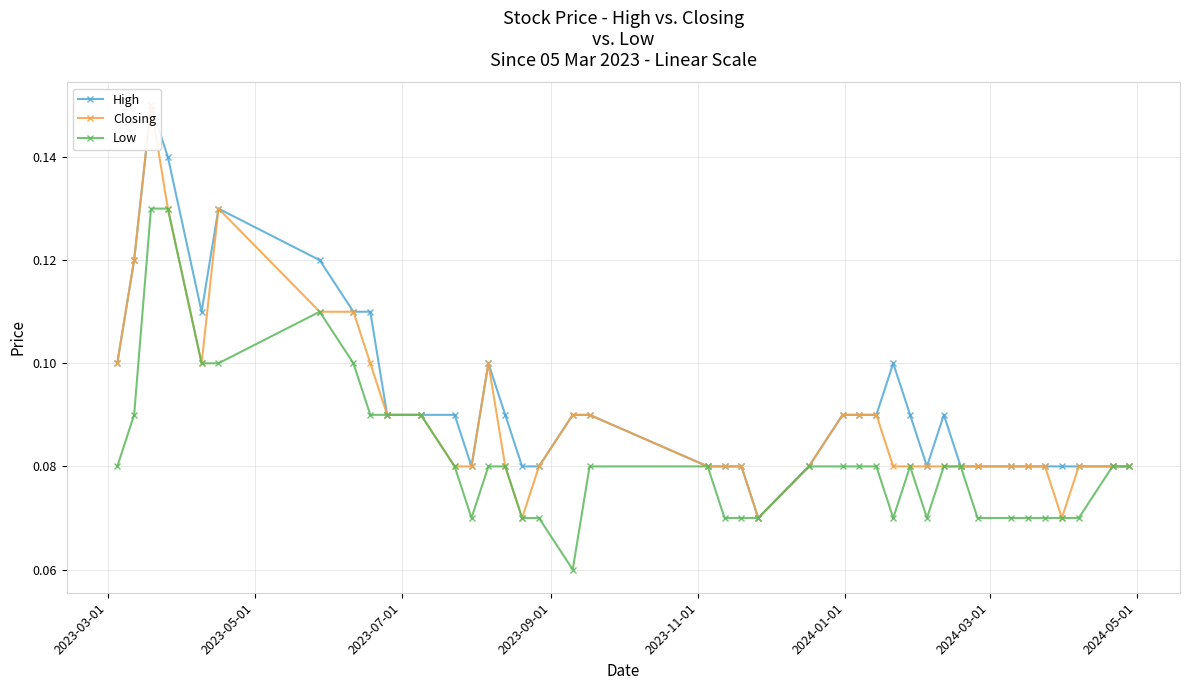

What are all the series names shown in the legend?

High, Closing, Low